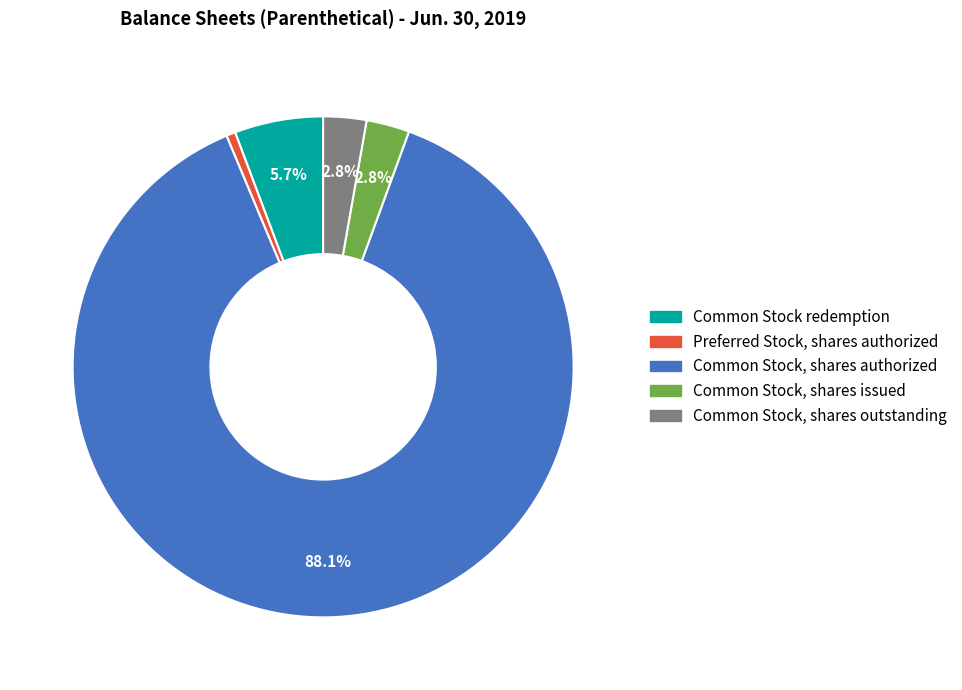

To the nearest percent, what portion does Common Stock, shares outstanding represent?

3%